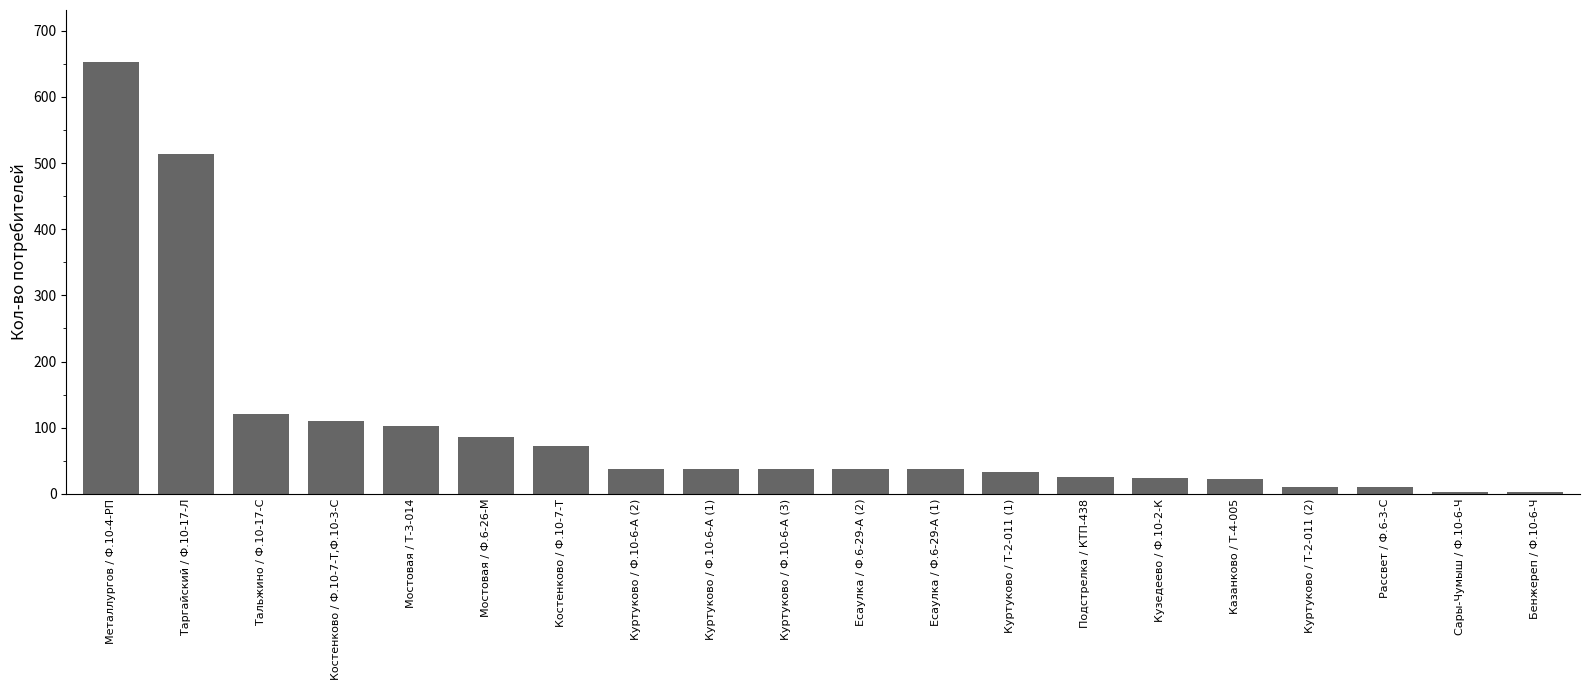

Does the chart contain stacked bars?

No